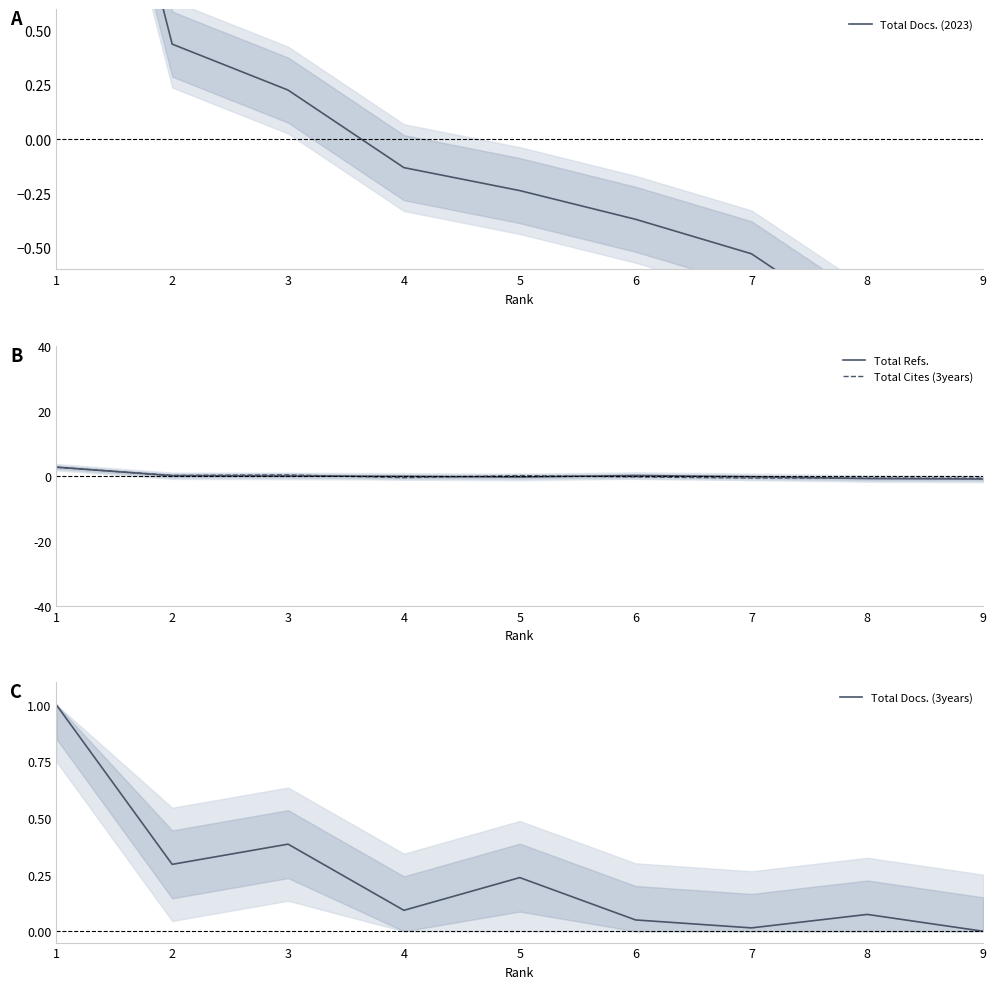

True or false: Total Refs. has a value of 1.3 at 1.

False